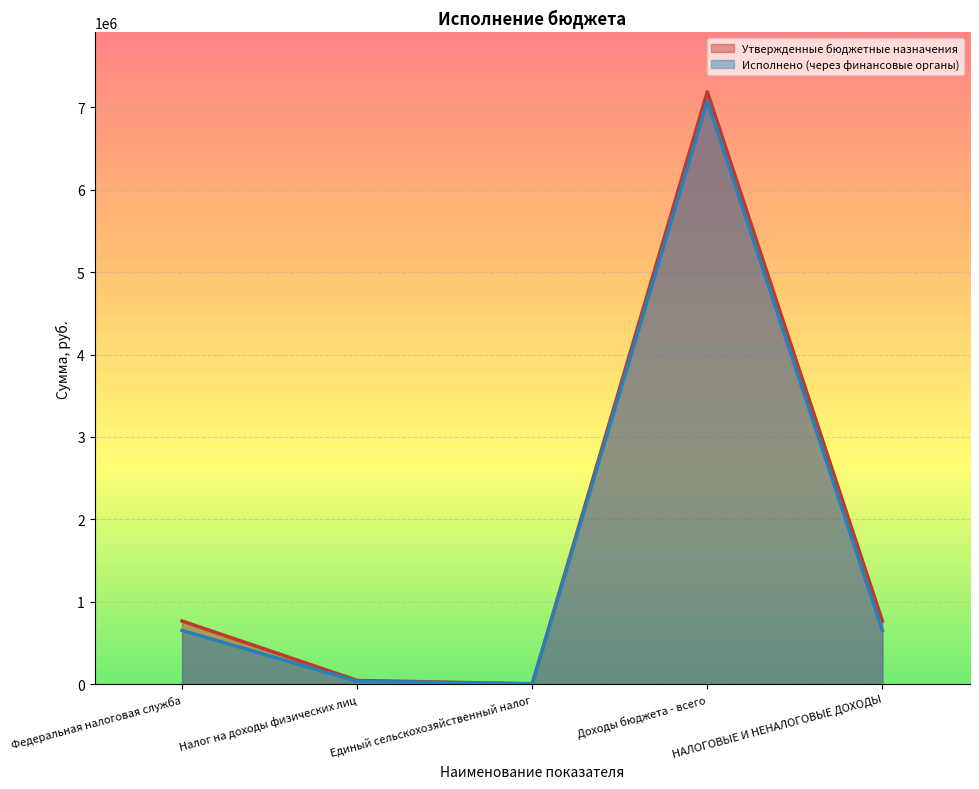

Reading left to right, extract all data points from this chart.

Утвержденные бюджетные назначения: 766500.0	45300.0	3200.0	7190225.3	766500.0
Исполнено (через финансовые органы): 652214.2	33876.8	5728.1	7077037.5	652214.2